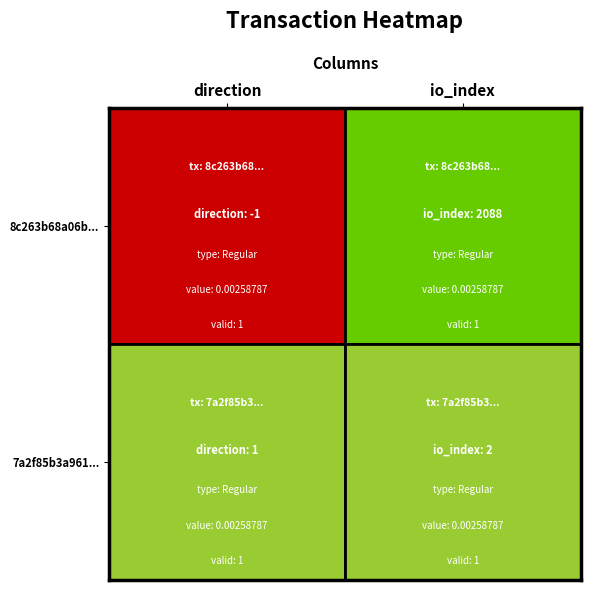

Which series has the largest range (max minus min)?

8c263b68a06bce8be22c3995eadaba52bd3b1fa